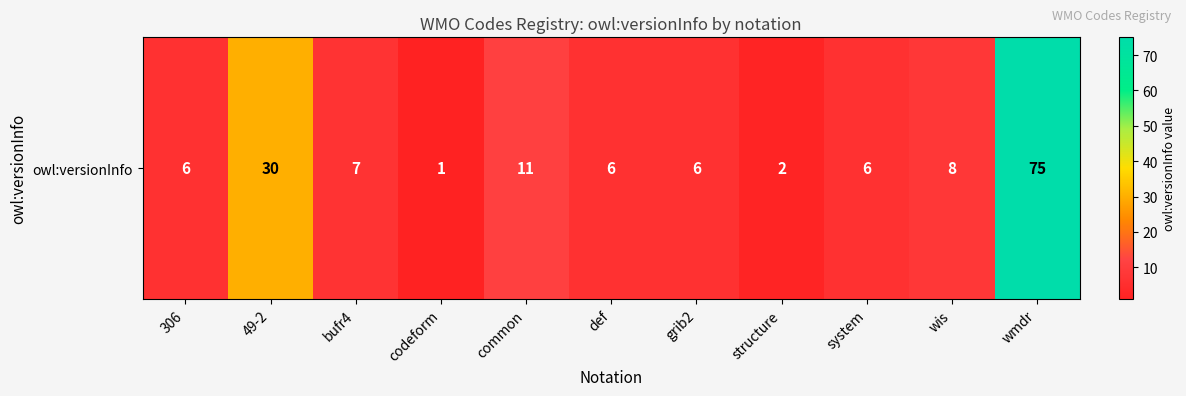

What is the smallest value displayed?

1